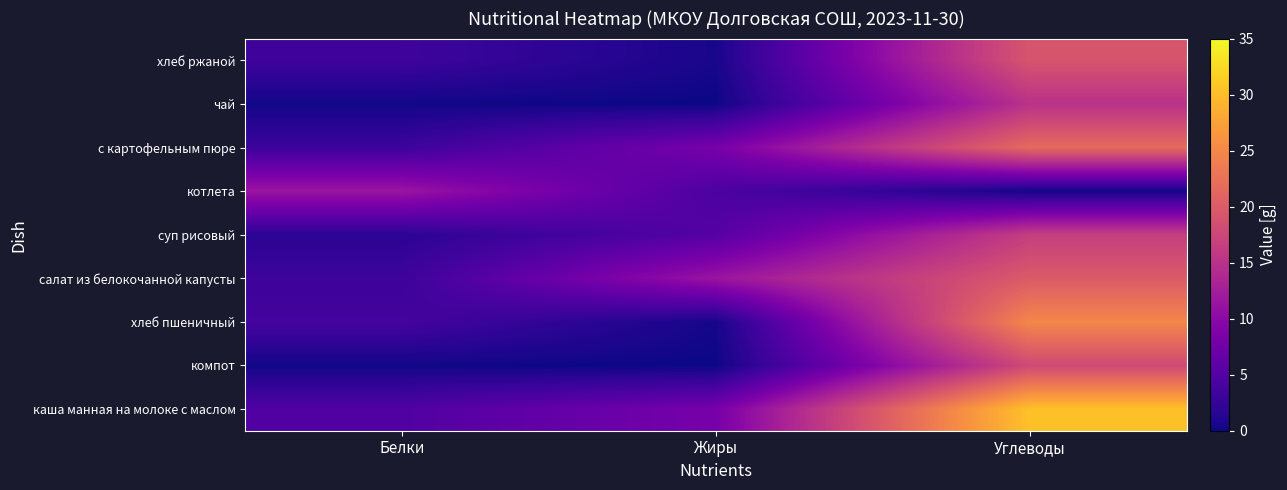

How many categories are shown in the chart?

3